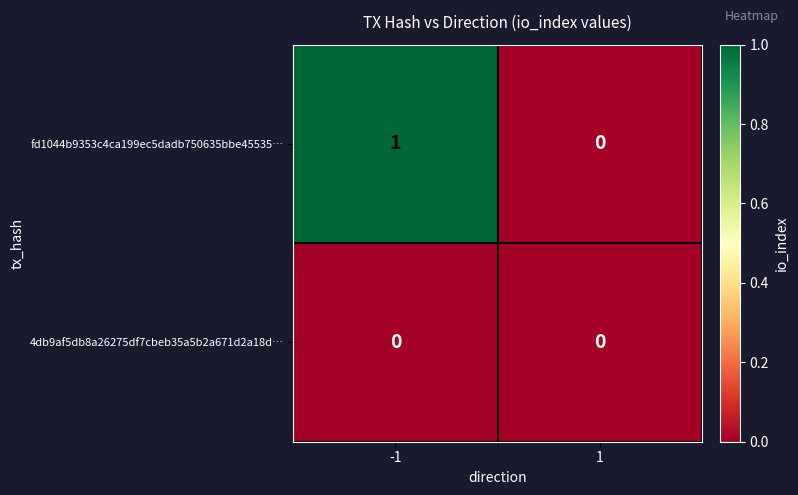

Between -1 and 1, which series saw the biggest shift?

fd1044b9353c4ca199ec5dadb750635bbe45535…